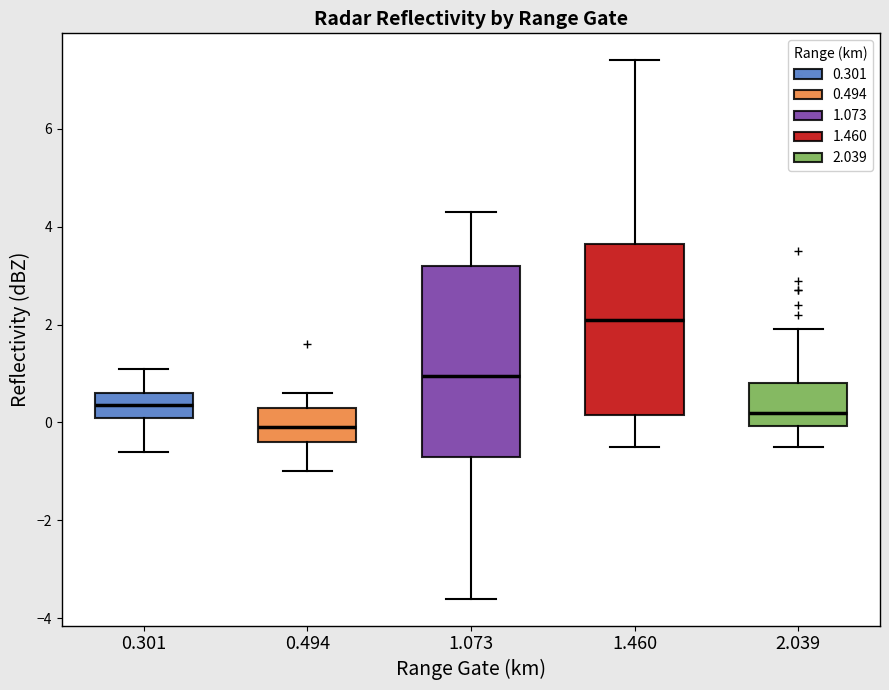

Reading left to right, read every box against the y-axis: the position of its median line, the range the box covers, and the ends of its whiskers. The values are not printed on the chart, so give them approximately, as read against the axis.

0.301: median 0.4, box 0.2 to 0.6, whiskers -0.6 to 1.2
0.494: median 0.0, box -0.4 to 0.4, whiskers -1.0 to 0.6
1.073: median 1.0, box -0.6 to 3.2, whiskers -3.6 to 4.4
1.460: median 2.2, box 0.2 to 3.6, whiskers -0.4 to 7.4
2.039: median 0.2, box 0.0 to 0.8, whiskers -0.4 to 2.0